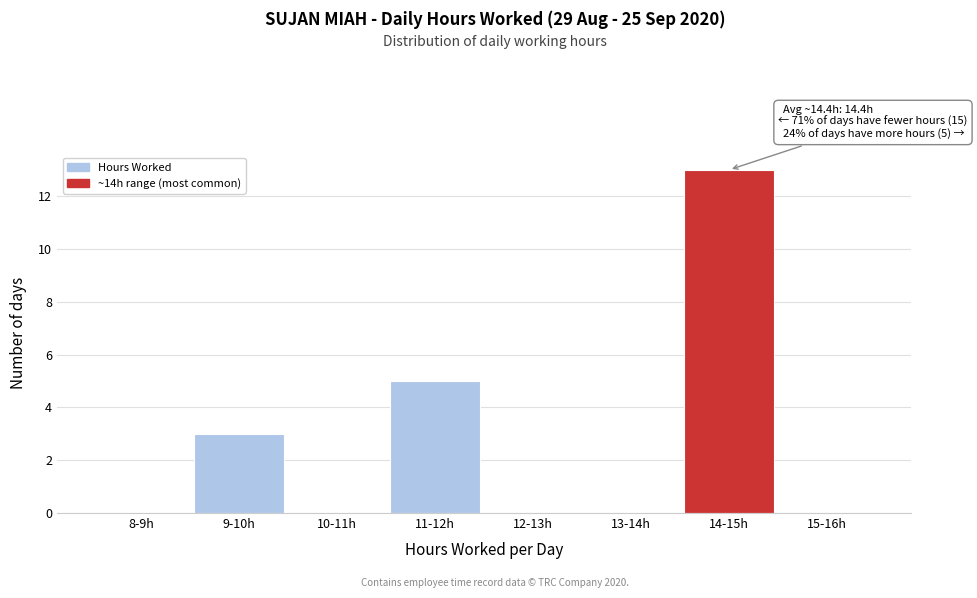

Reading left to right, extract all data points from this chart.

8-9h=0	9-10h=3	10-11h=0	11-12h=5	12-13h=0	13-14h=0	14-15h=13	15-16h=0